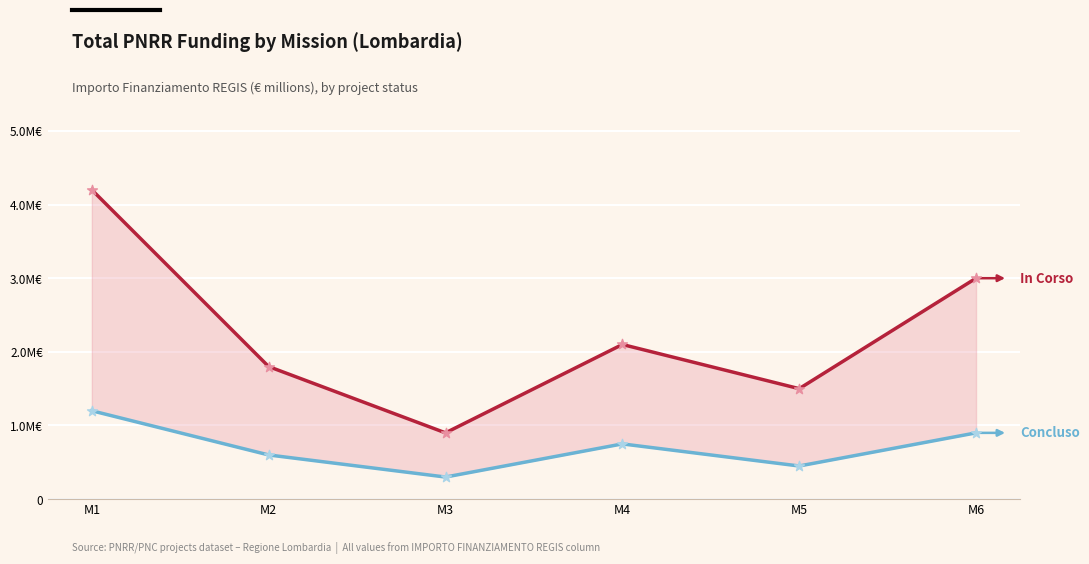

What are all the series names shown in the legend?

In Corso, Concluso